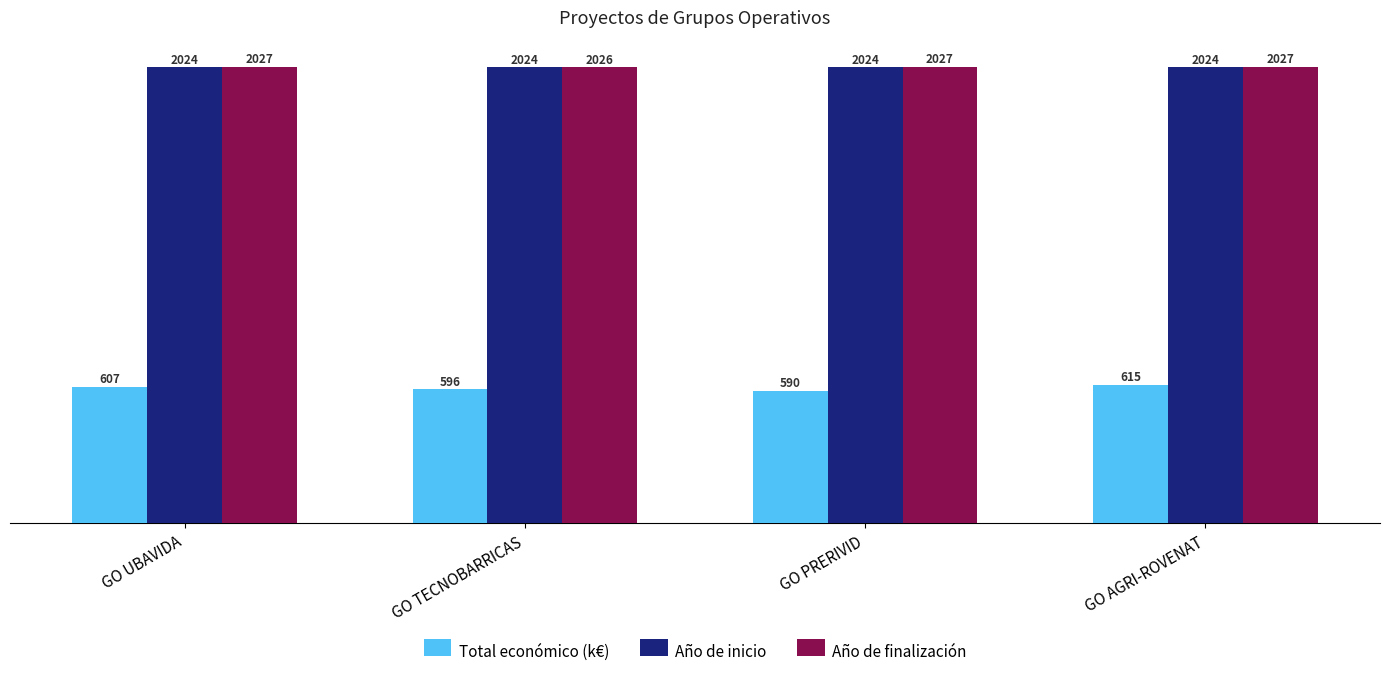

What is the value of the Año de inicio bar at the 3rd from the left?

2024.0